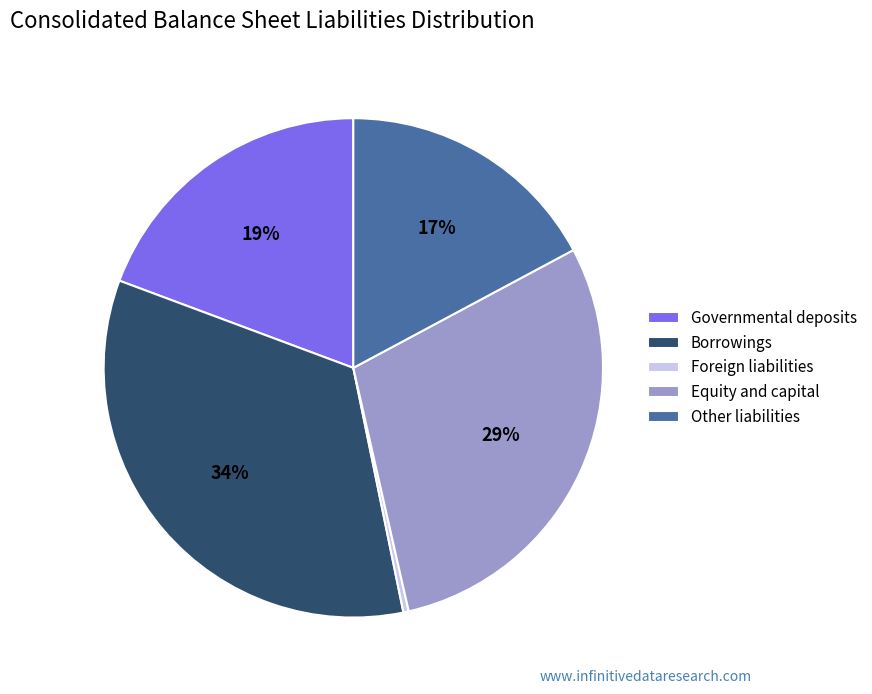

Is there a majority slice in this chart?

No